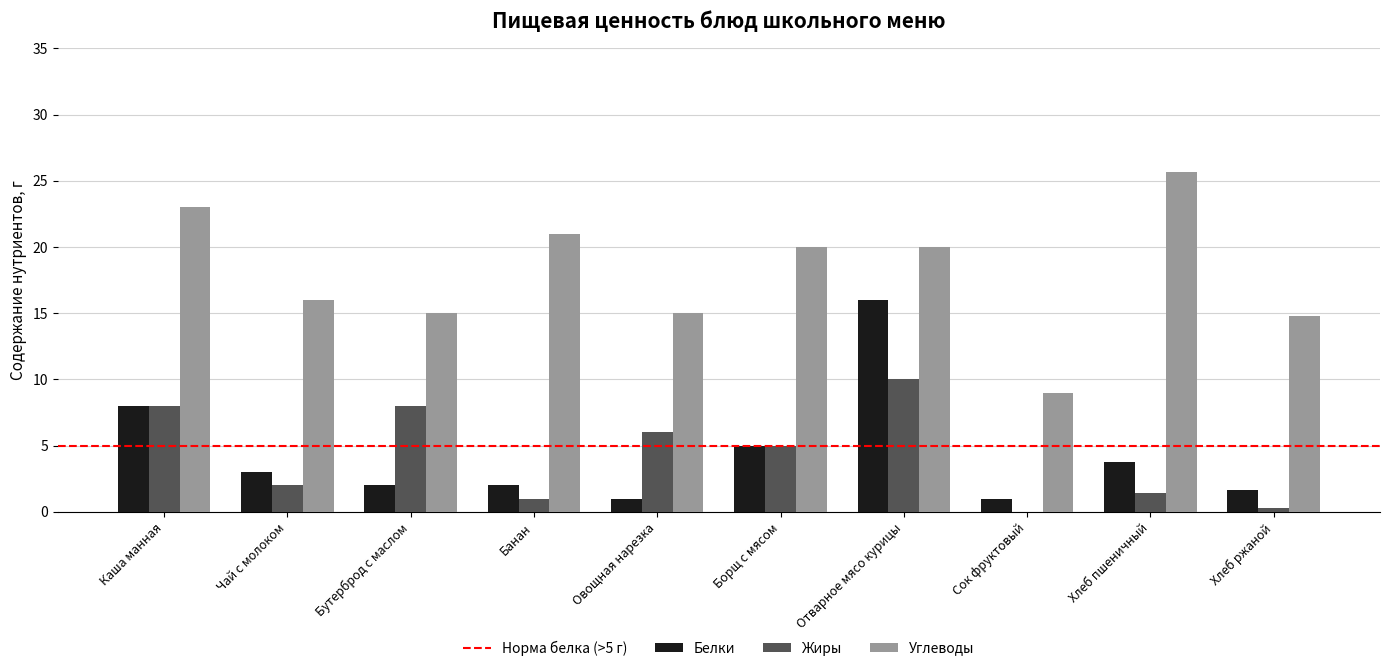

How many groups of bars are there?

10